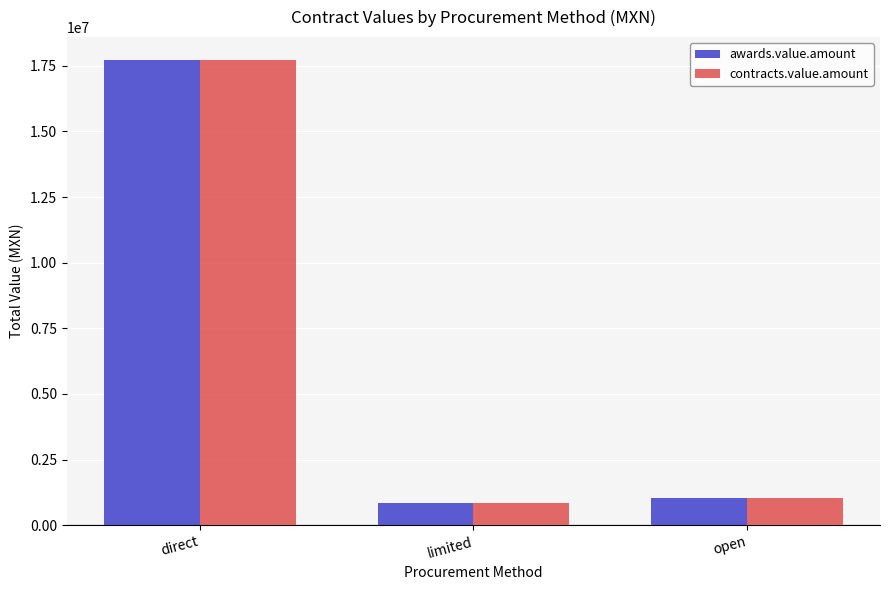

Rank the categories by contracts.value.amount value from lowest to highest.

limited, open, direct